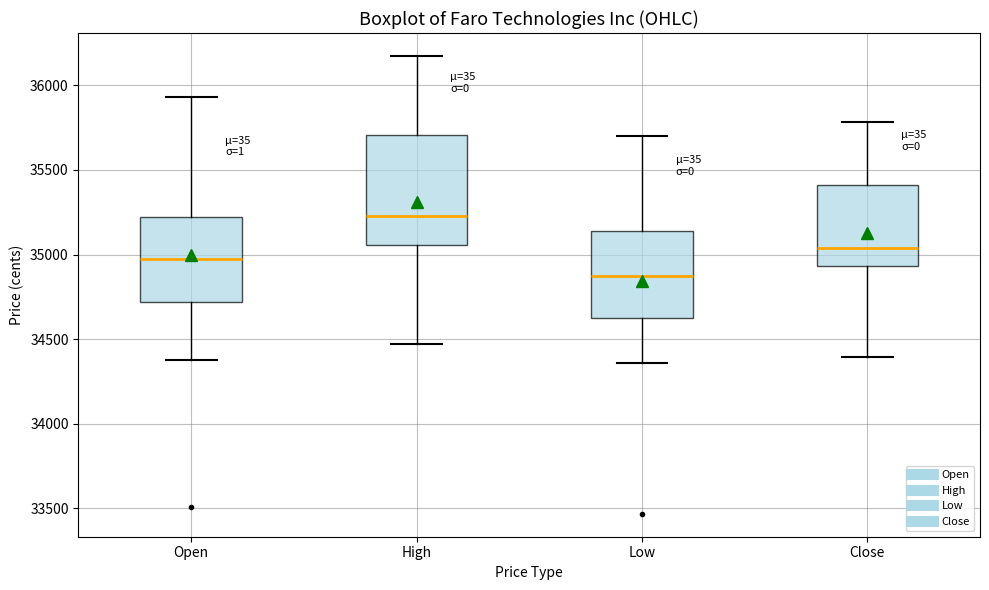

Where does the median line of the box for High sit on the y-axis? The values are not printed on the chart, so give them approximately, as read against the axis.

35250